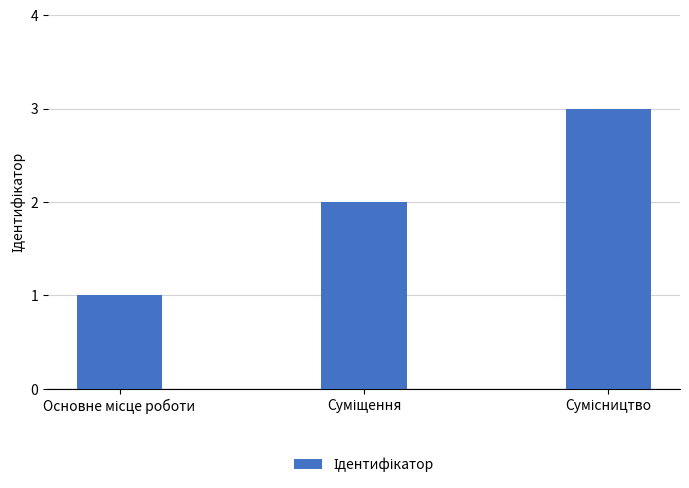

Does the chart contain any negative values?

No